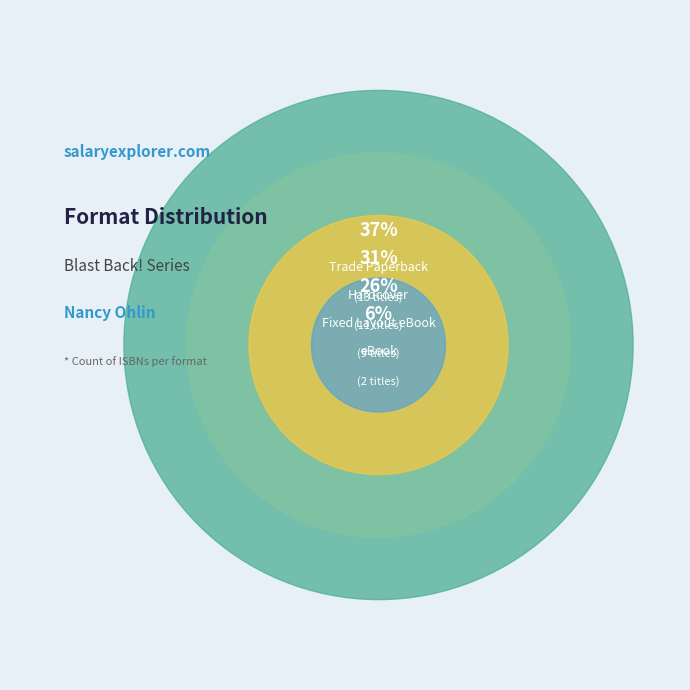

Is Hardcover the majority of the pie?

No